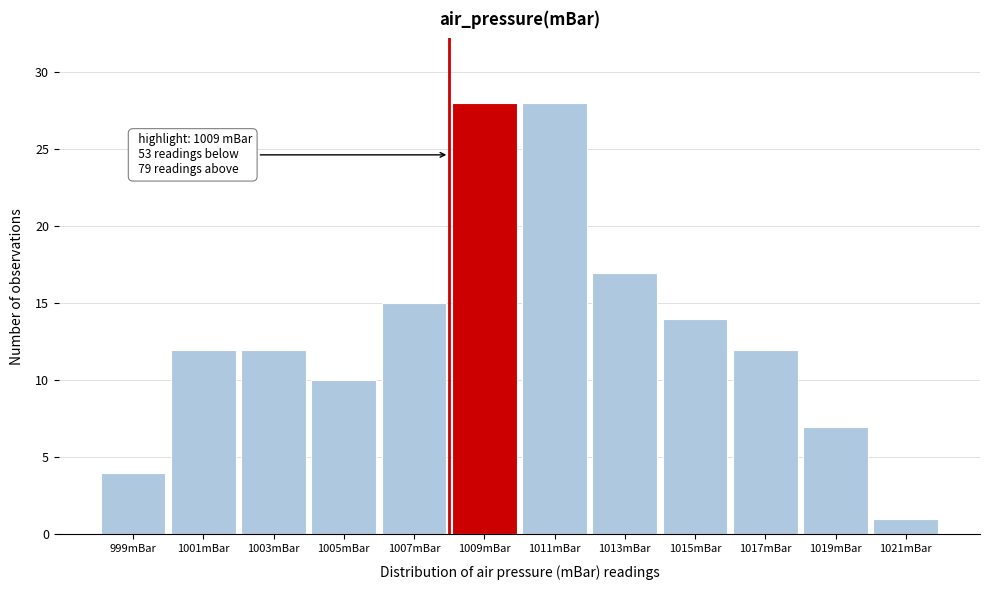

Reading left to right, extract all data points from this chart.

999mBar=4	1001mBar=12	1003mBar=12	1005mBar=10	1007mBar=15	1009mBar=28	1011mBar=28	1013mBar=17	1015mBar=14	1017mBar=12	1019mBar=7	1021mBar=1